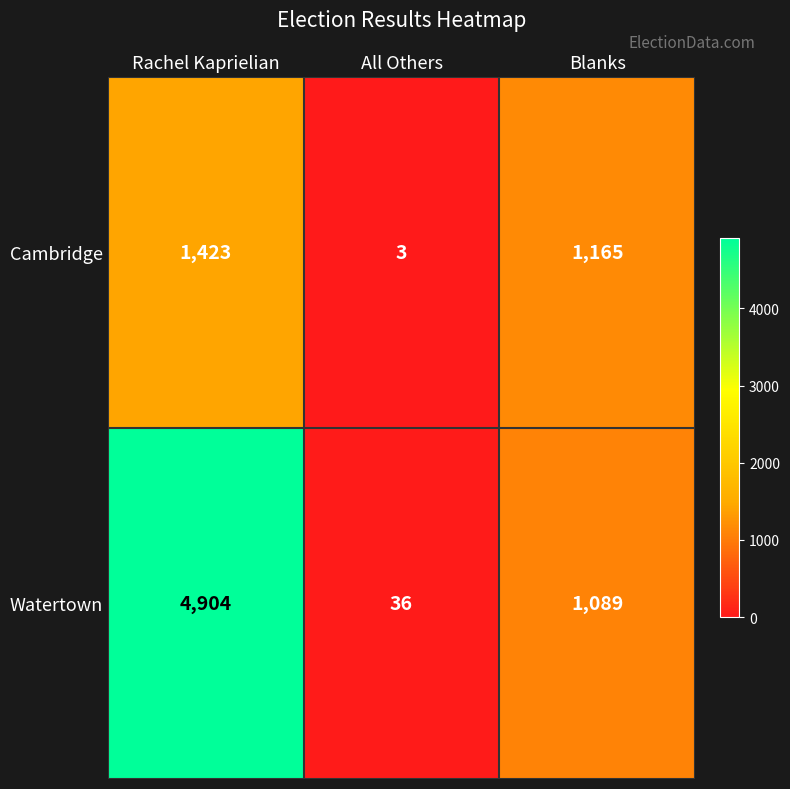

What is the sum of all Cambridge values?

2591